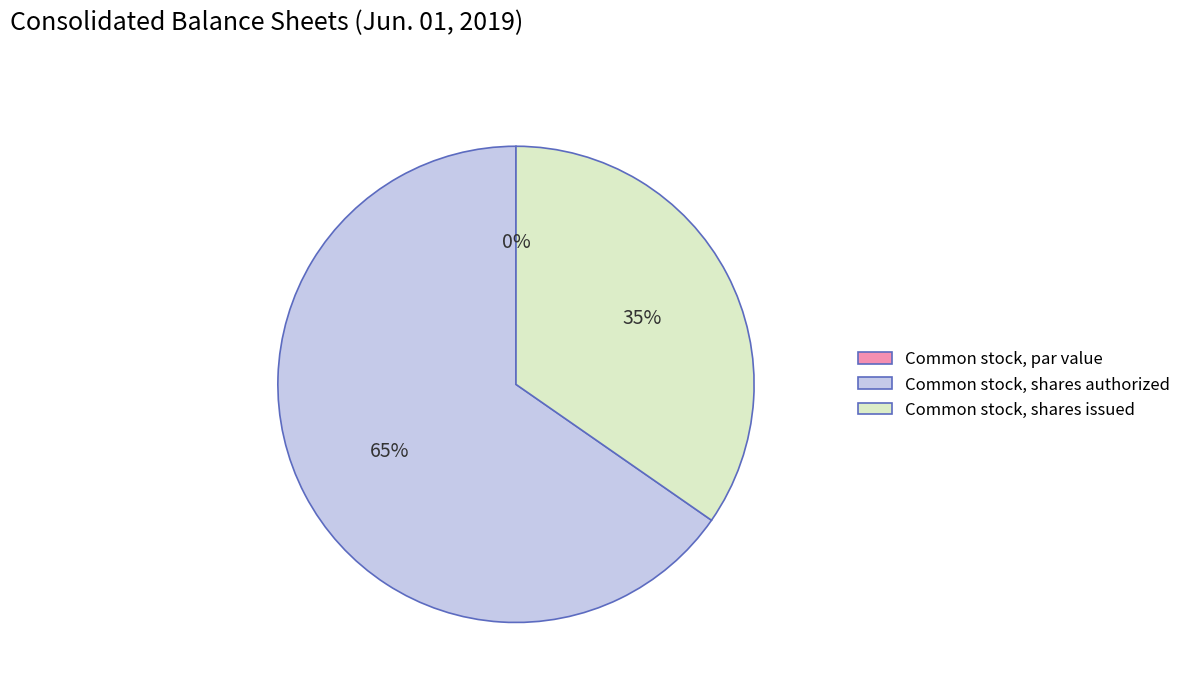

True or false: Common stock, shares authorized accounts for 65% of the total.

True